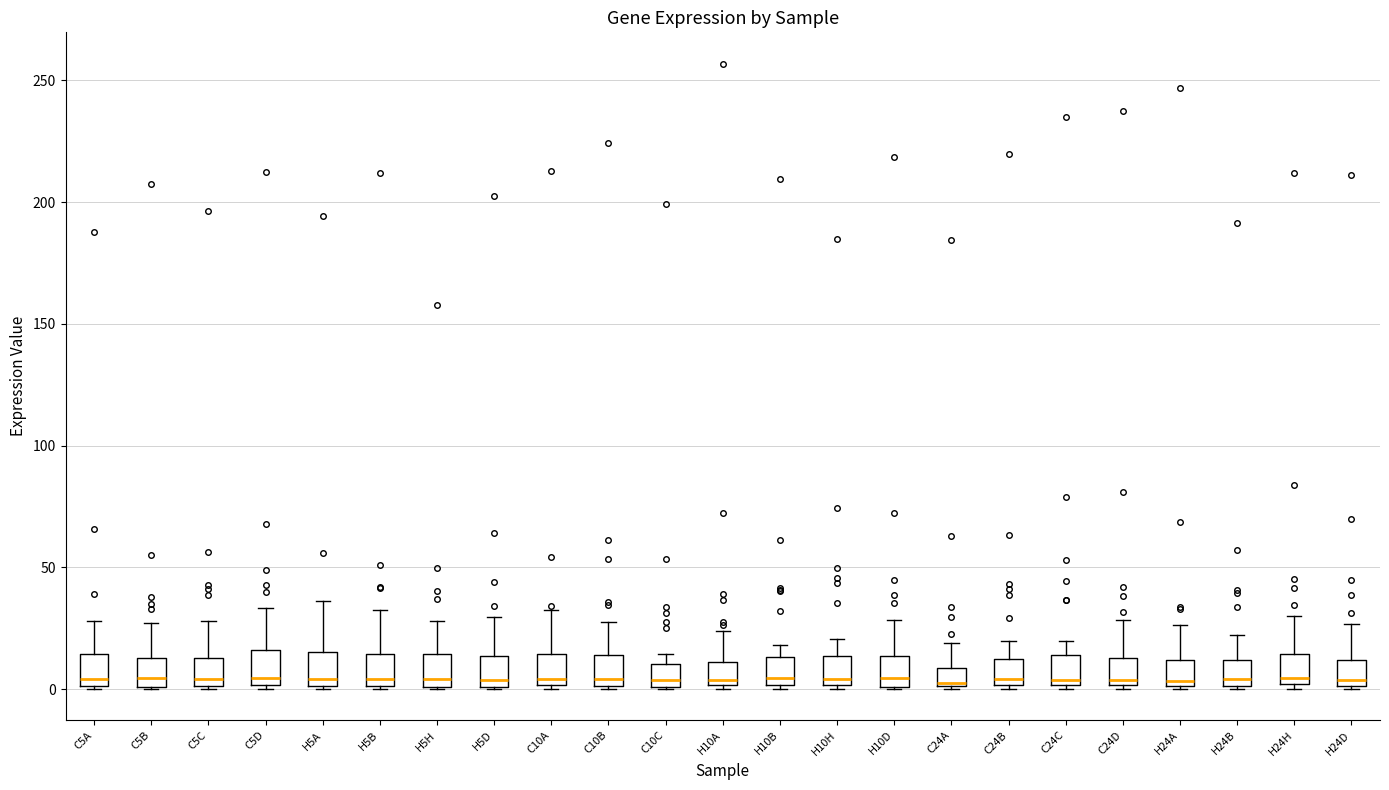

Where does the median line of the box for C5B sit on the y-axis? The values are not printed on the chart, so give them approximately, as read against the axis.

5